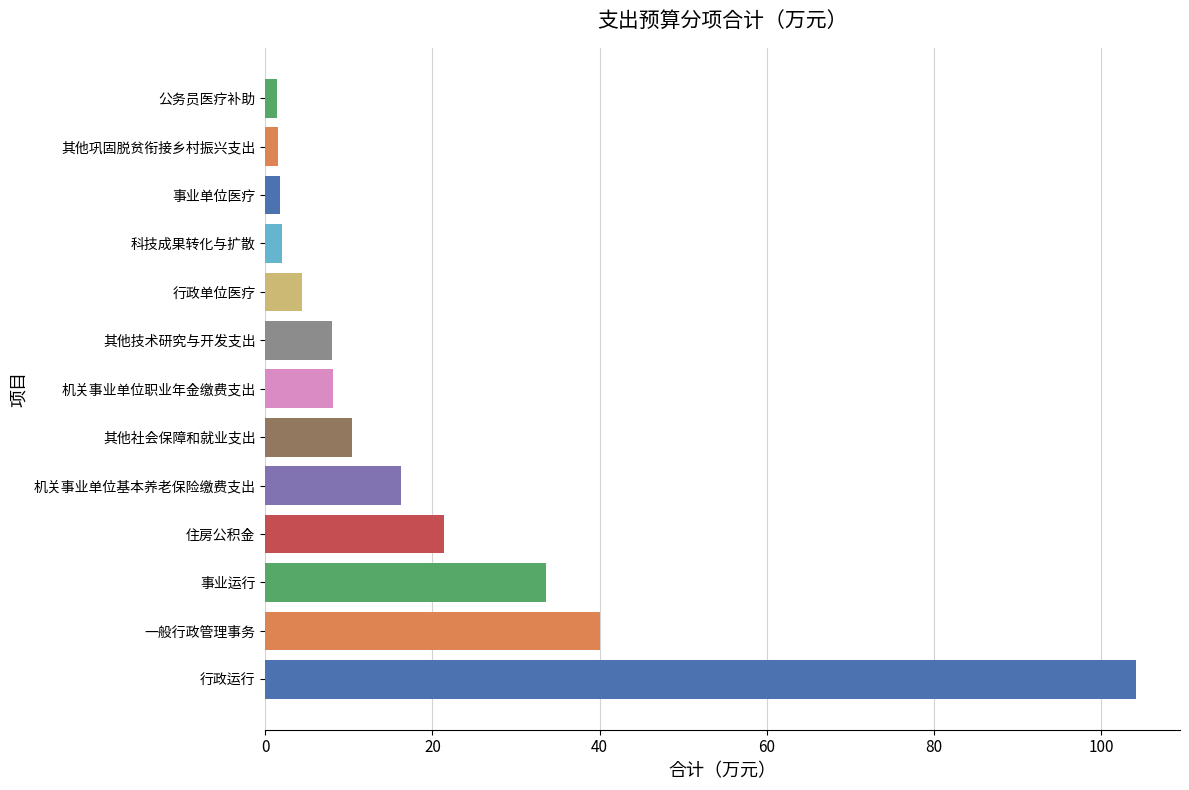

At which label is the value closest to 52?

一般行政管理事务